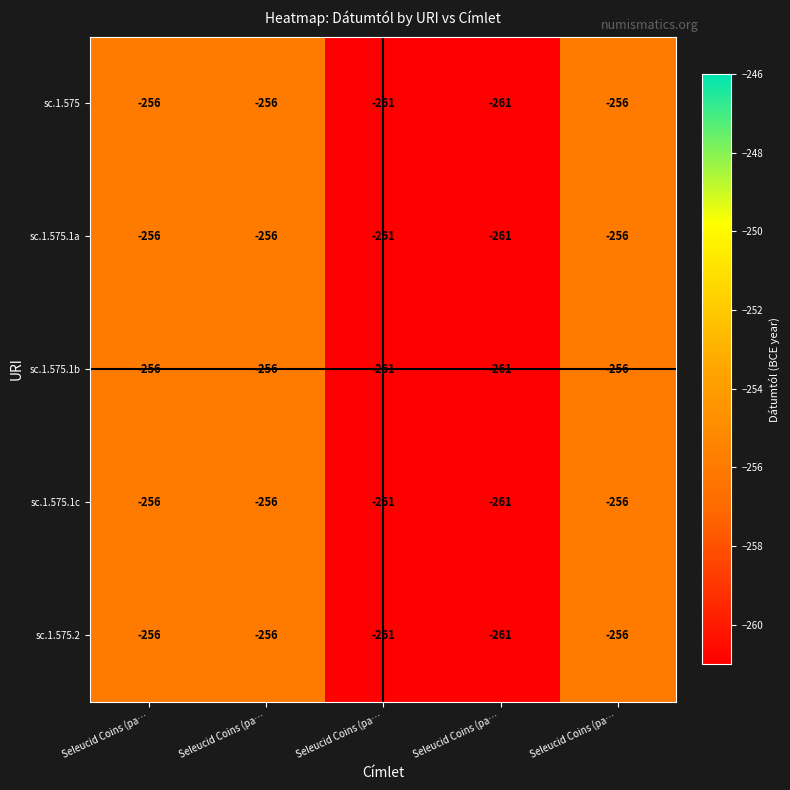

How many values in the sc.1.575.1a series are below -256?

2